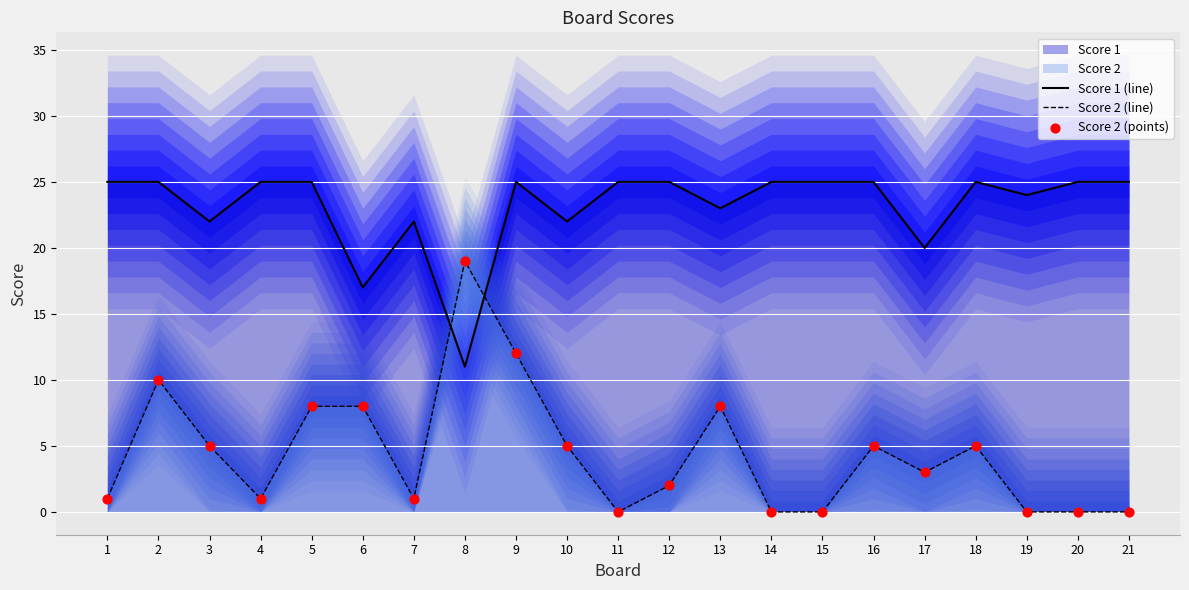

Which series has the largest total across all categories?

Score 1 (line)